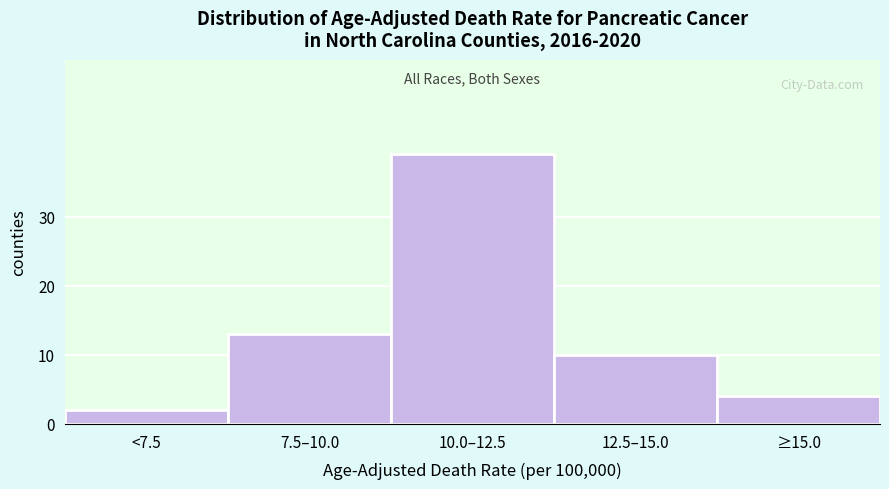

Reading right to left, list all the values displayed in this chart.

4	10	39	13	2